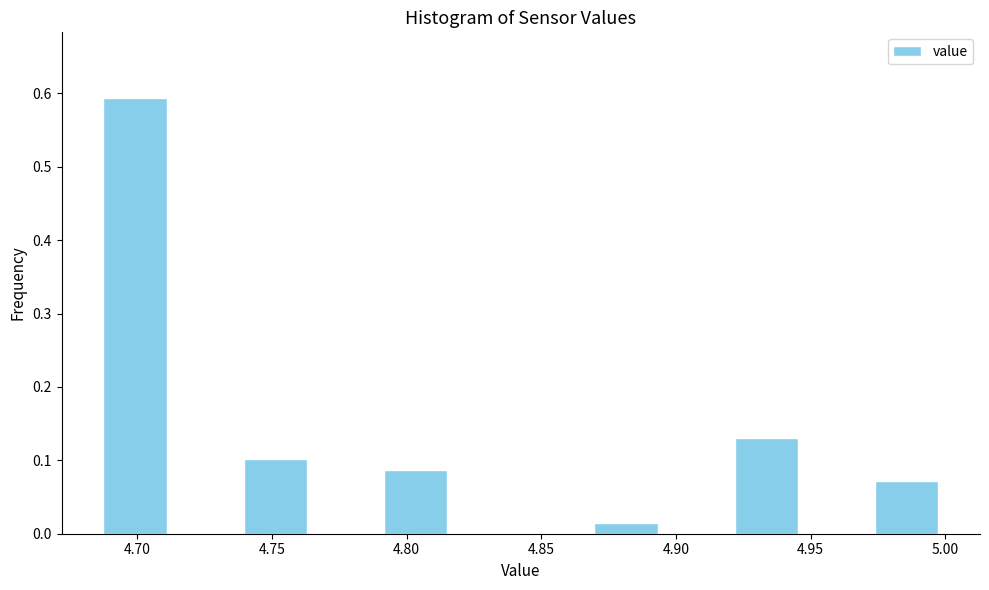

Reading left to right, transcribe this chart: for each bar, give the range it covers on the x-axis and its height. Neither the bar edges nor the heights are printed on the chart, so give them approximately, as read against the axes.

4.685 to 4.710: 0.59
4.710 to 4.740: 0
4.740 to 4.765: 0.10
4.765 to 4.790: 0
4.790 to 4.815: 0.09
4.815 to 4.840: 0
4.840 to 4.870: 0
4.870 to 4.895: 0.01
4.895 to 4.920: 0
4.920 to 4.945: 0.13
4.945 to 4.975: 0
4.975 to 5.000: 0.07